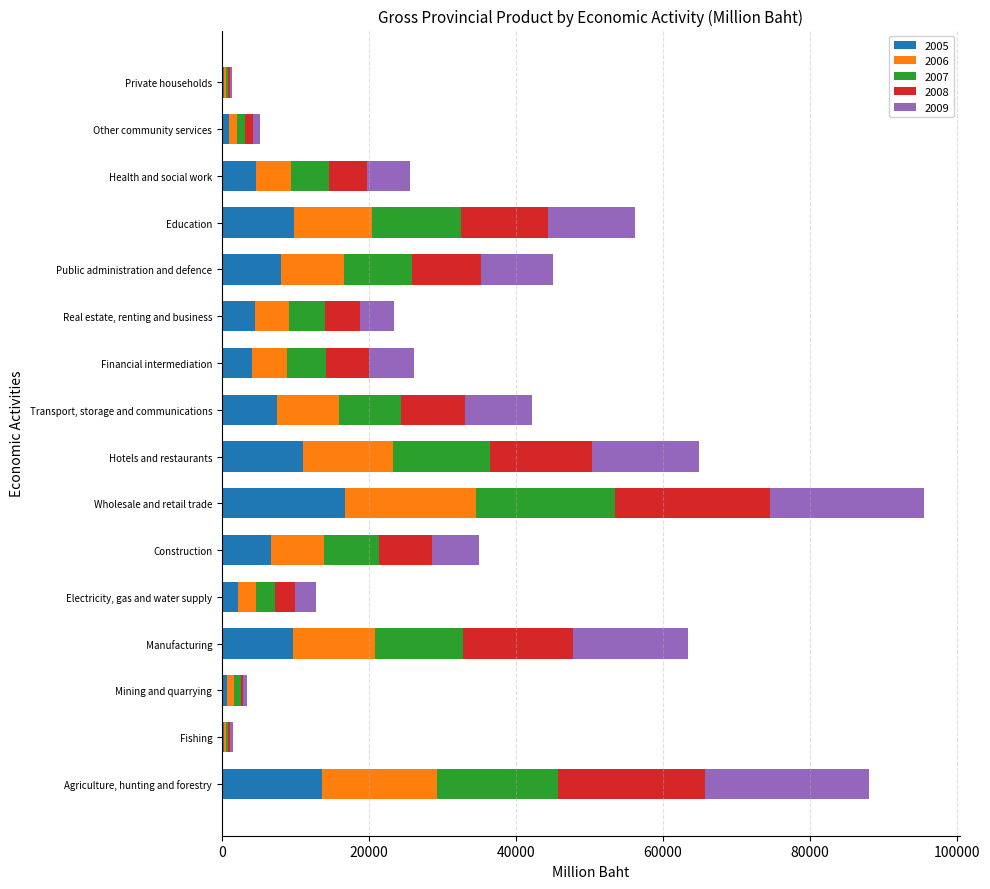

Which category has the highest value in the 2005 series?

Wholesale and retail trade